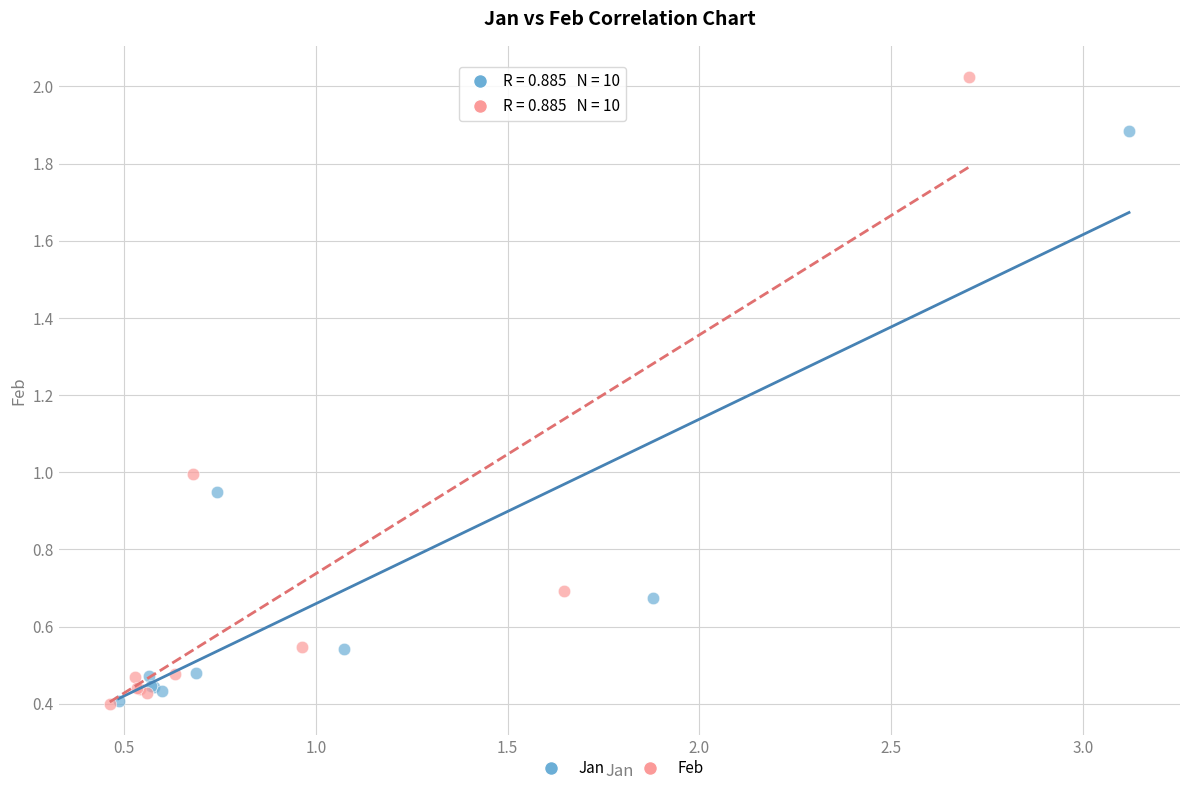

Which series has the largest Y range (max minus min)?

Feb